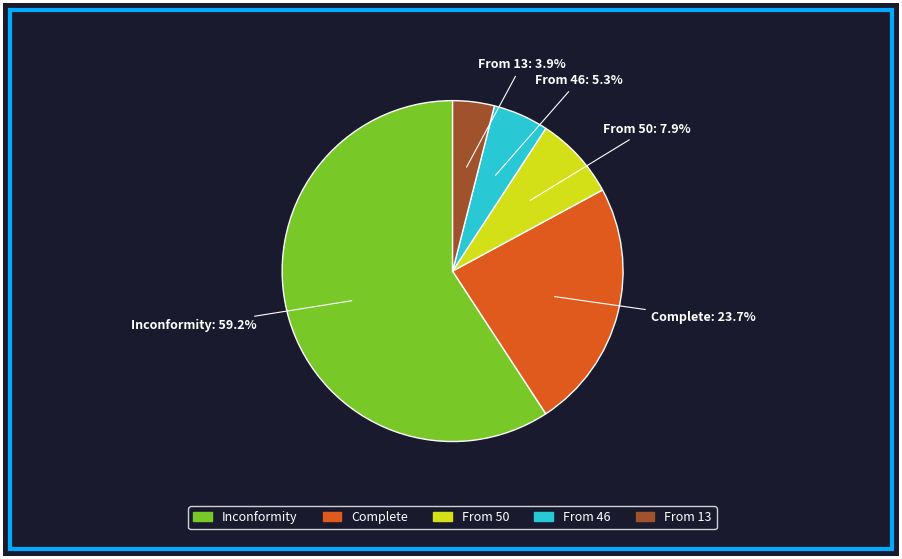

Is there any slice that represents more than half of the pie?

Yes